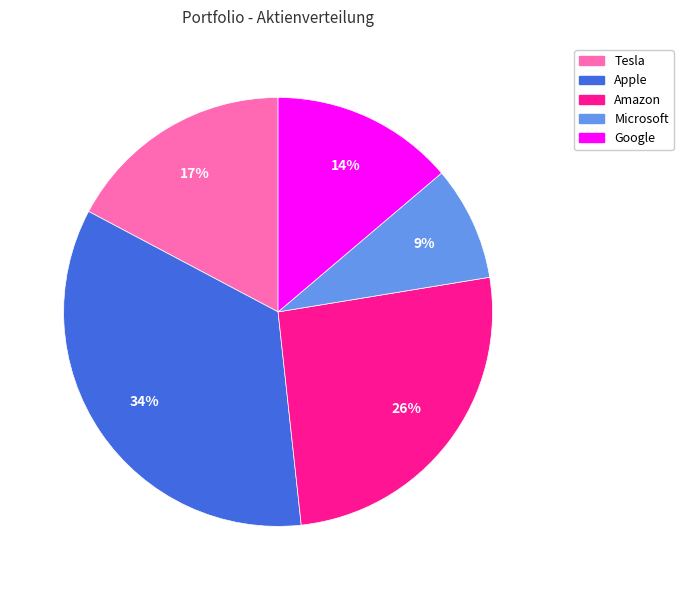

To the nearest percent, what is the combined percentage of Tesla and Microsoft?

26%